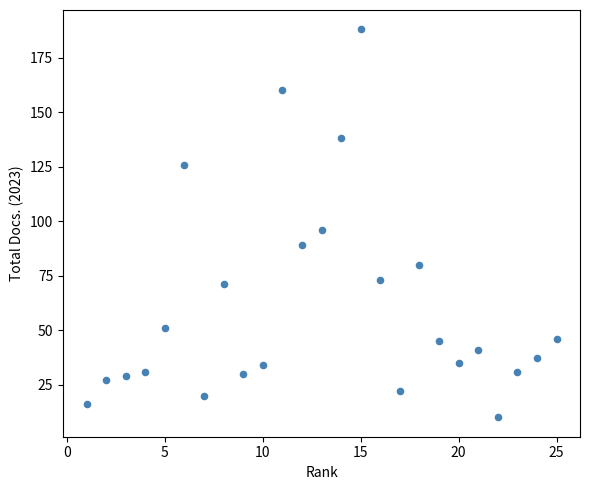

What is the range of Y values (max minus min)?

178